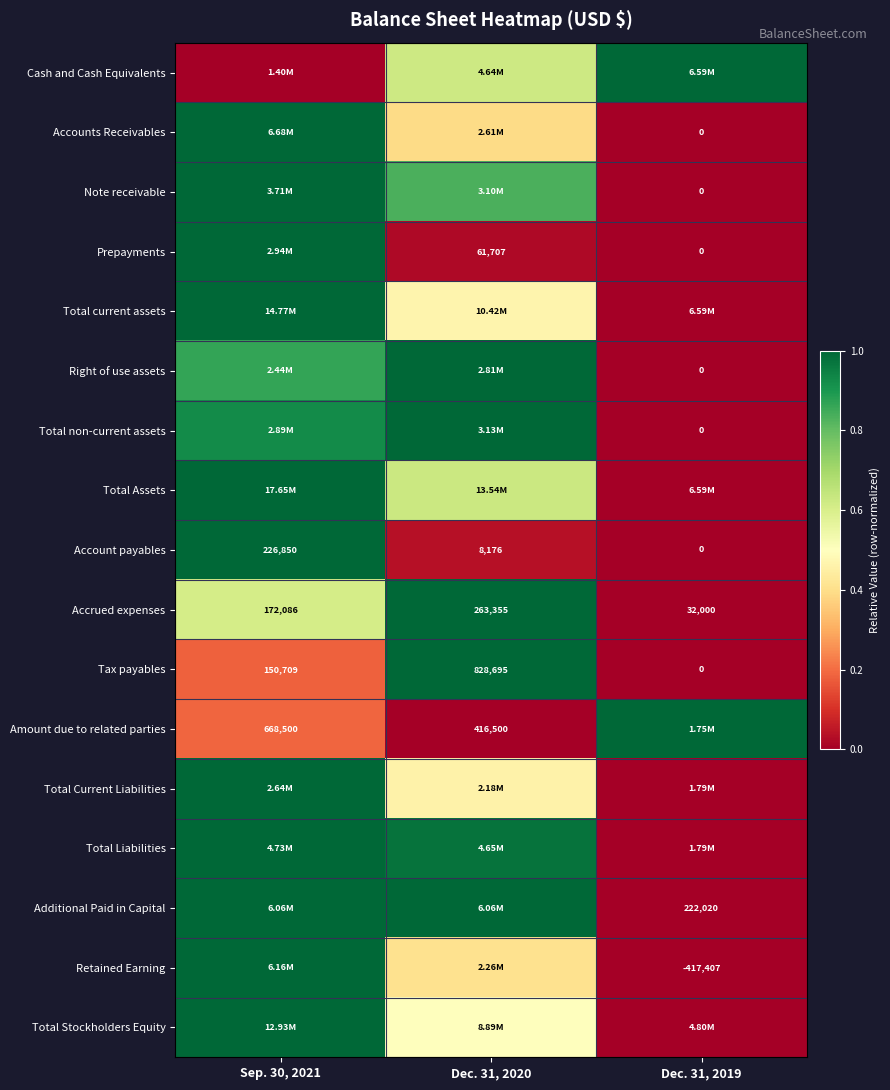

At which category is the sum across all series the highest?

Sep. 30, 2021